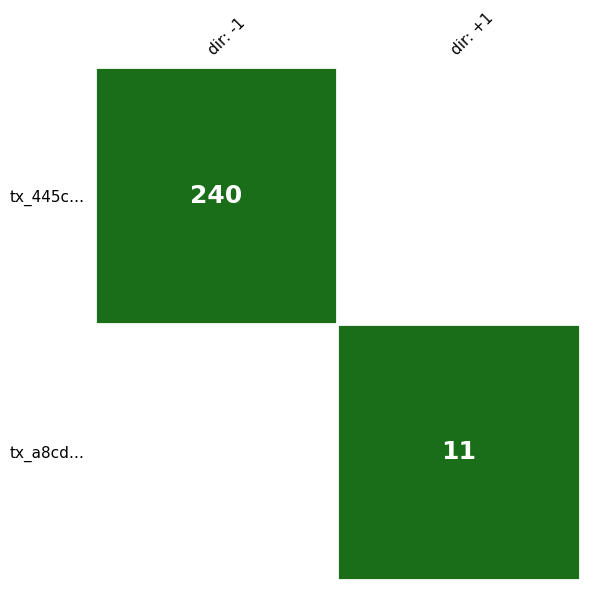

Reading left to right, extract all data points from this chart.

445c1cbbbaed8e90e3c31ff36bd207d98eacb69: -1	240
a8cdf981a1314863afbdd4f03acd140de793f8a: 1	11